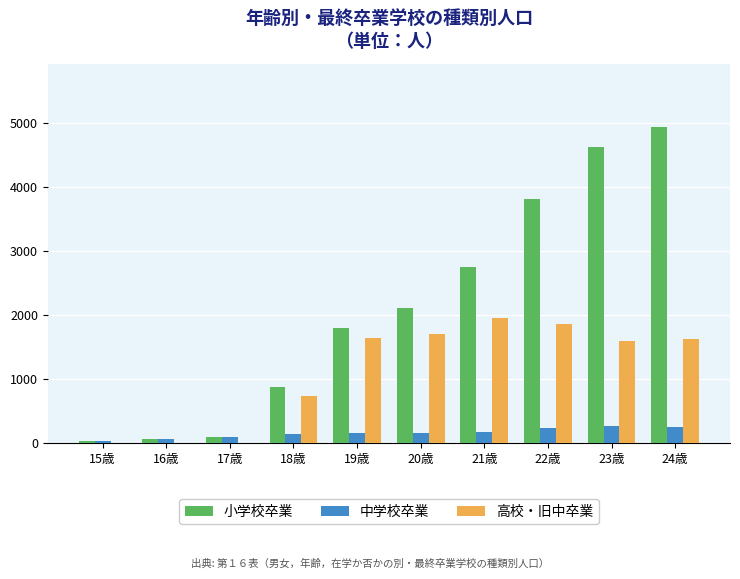

At which label does 小学校卒業 reach its peak?

24歳